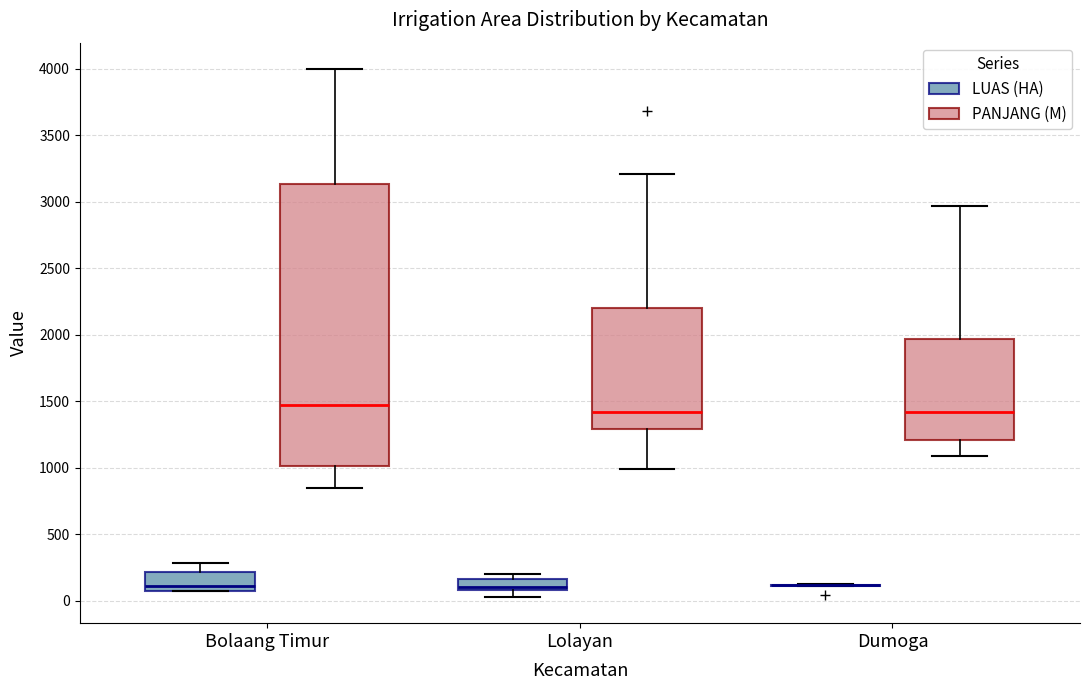

Comparing the boxes themselves (not the whiskers), which one is the tallest?

Bolaang Timur (PANJANG (M))